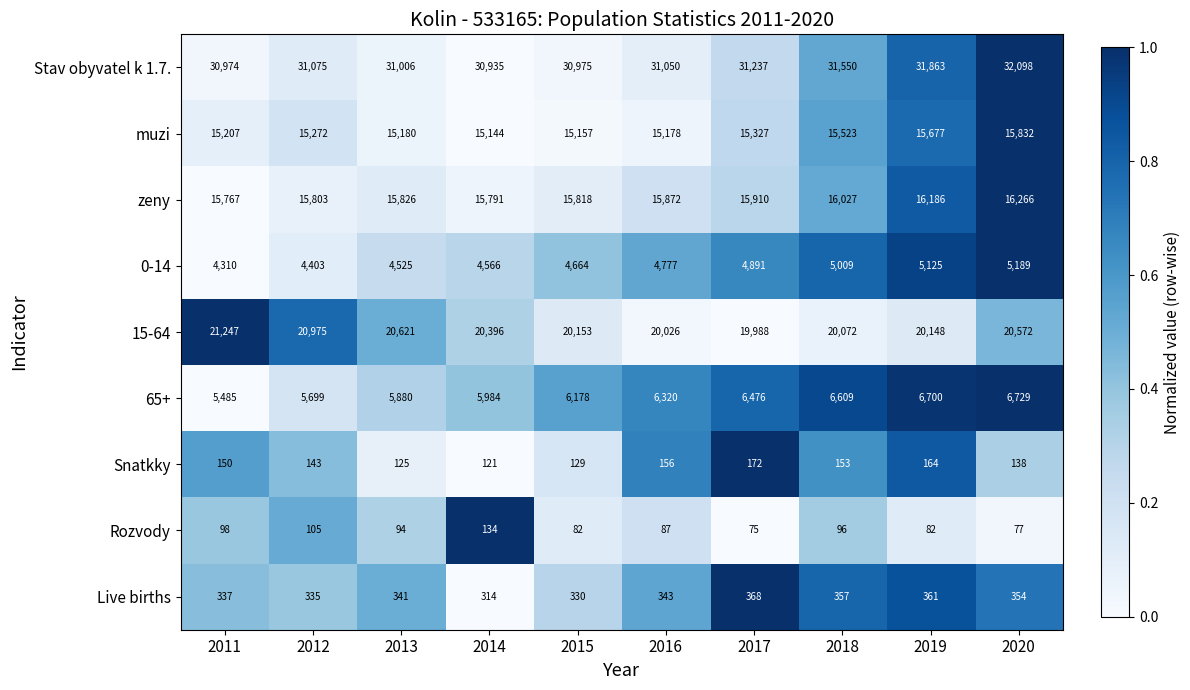

Which series has the largest range (max minus min)?

15-64